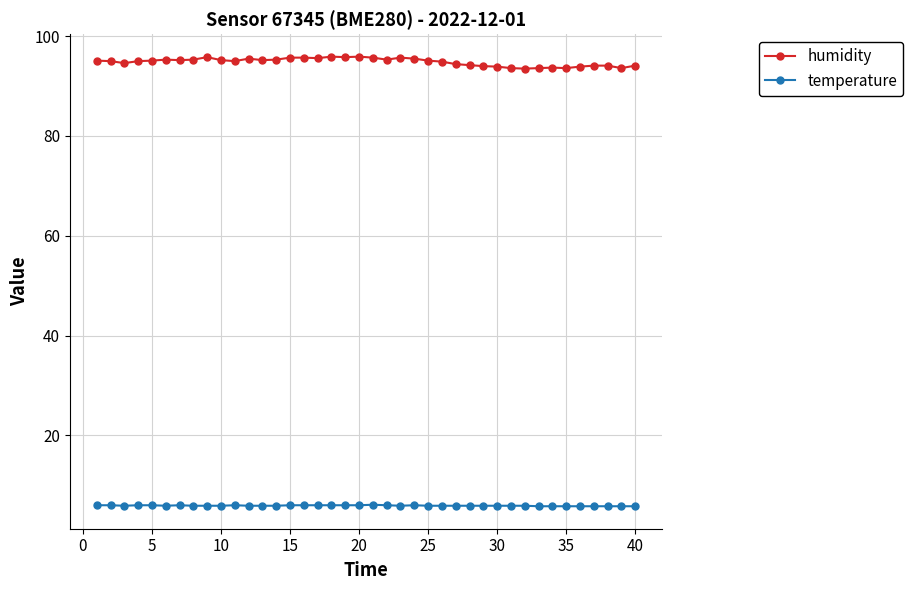

Count the number of categories in the chart.

40